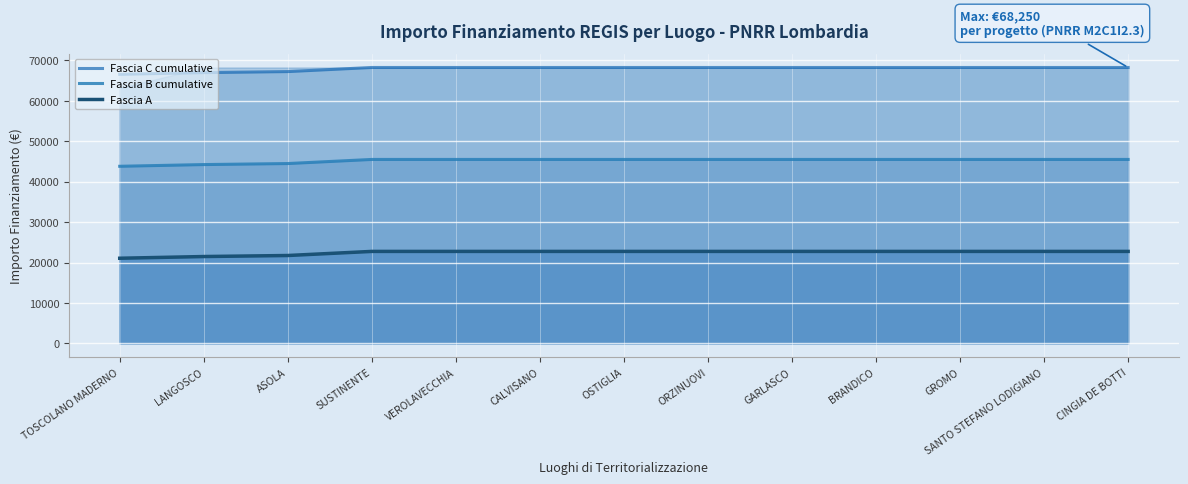

What are all the series names shown in the legend?

Fascia C cumulative, Fascia B cumulative, Fascia A